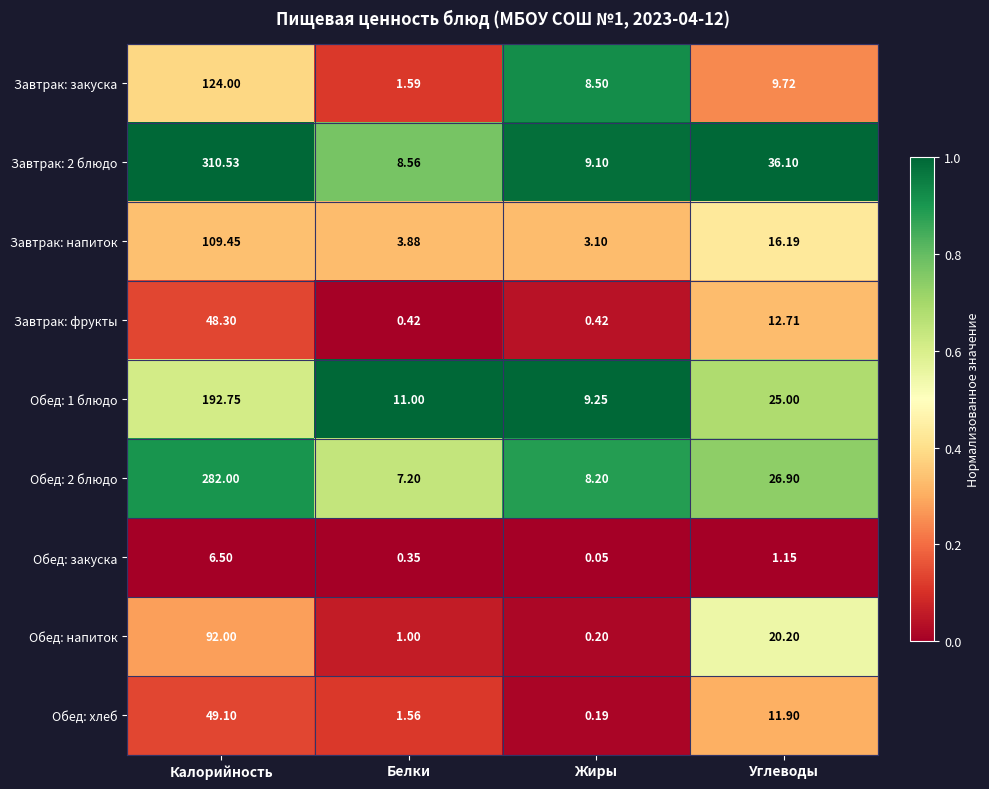

How many series are shown in this chart?

9